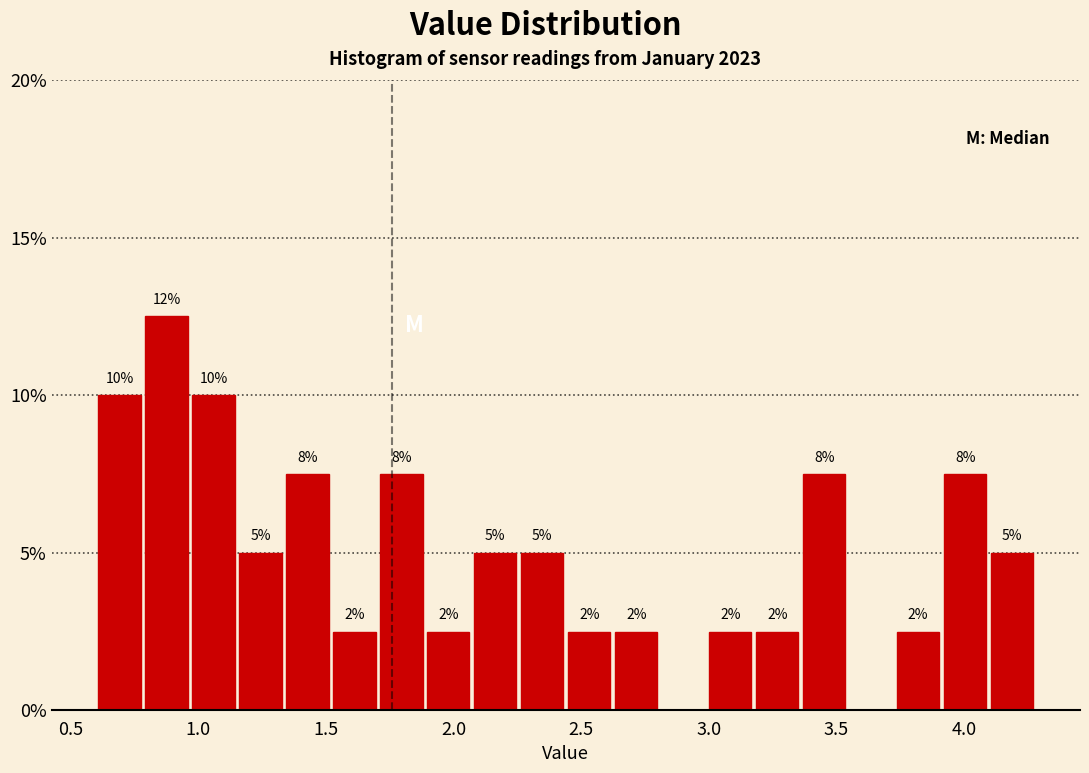

Read against the x-axis, roughly where is the centre of the tallest bar?

0.90